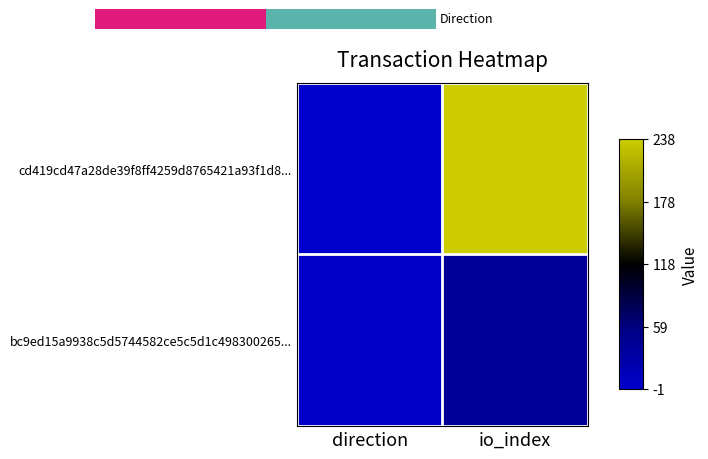

At how many categories does at least one series exceed 197?

1